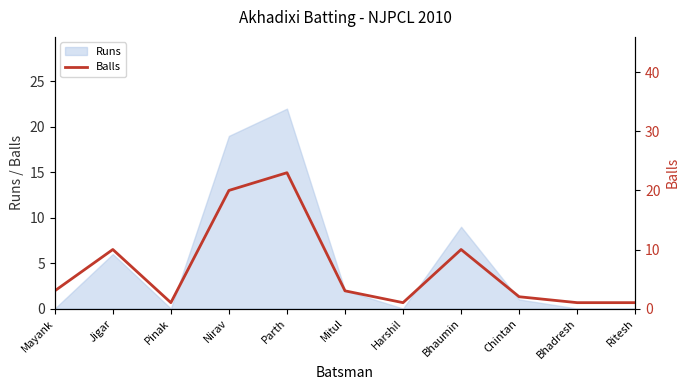

Reading right to left, list all the values displayed in this chart.

1	1	2	10	1	3	23	20	1	10	3